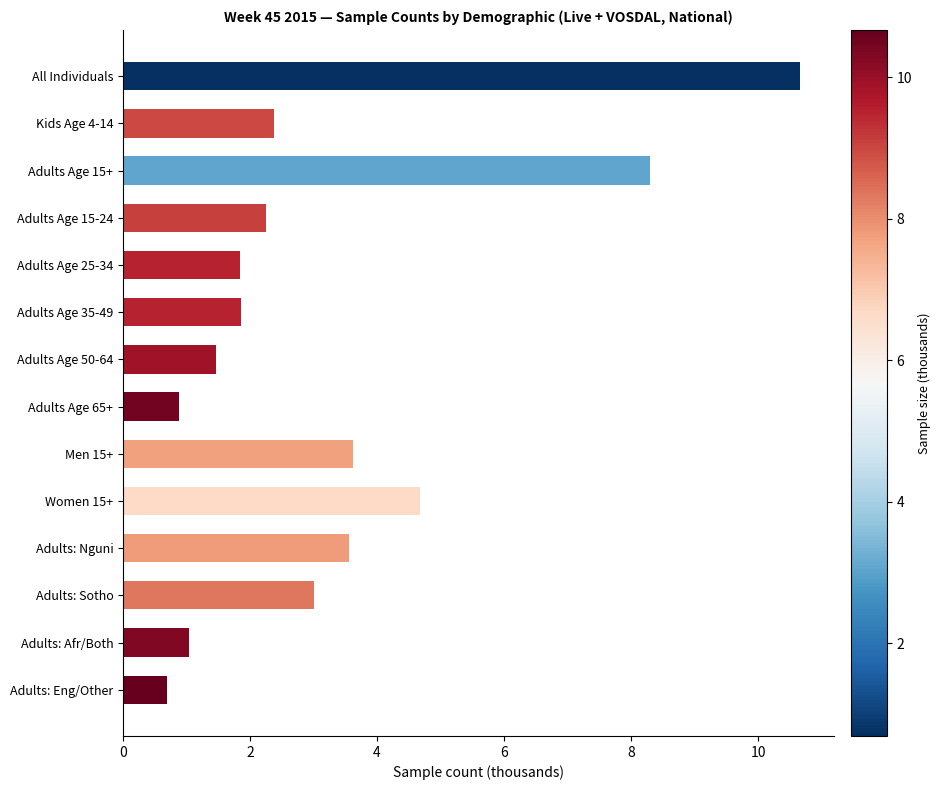

How many categories are shown in the chart?

14